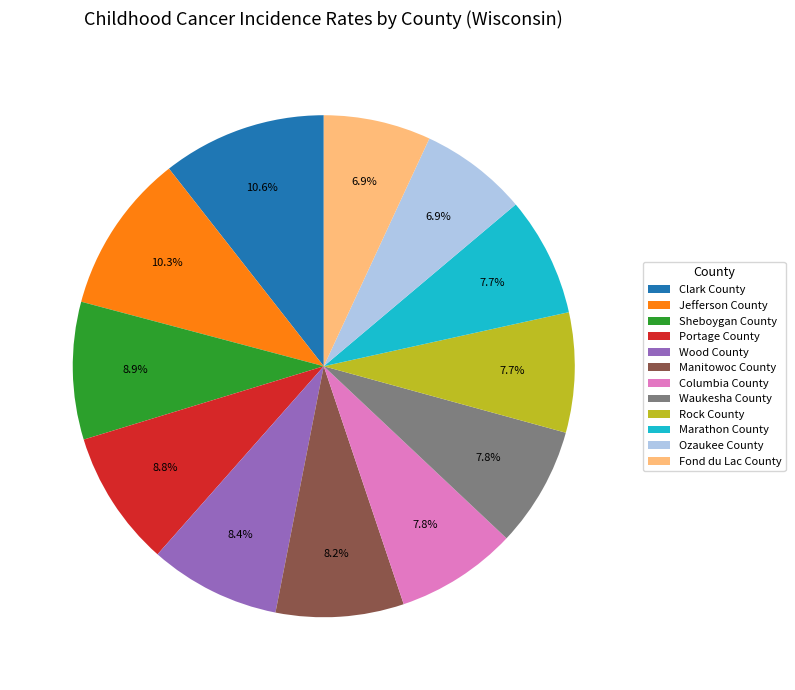

Combined, do Sheboygan County and Marathon County account for over 50%?

No